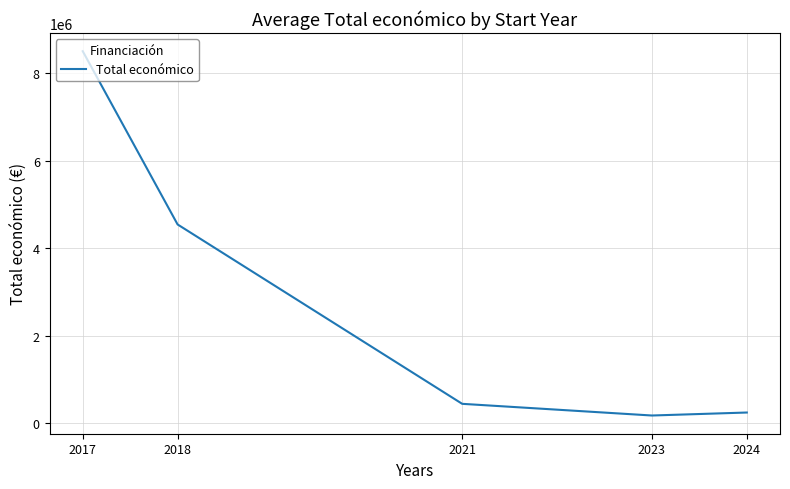

At which category does the data reach its first local valley?

2023